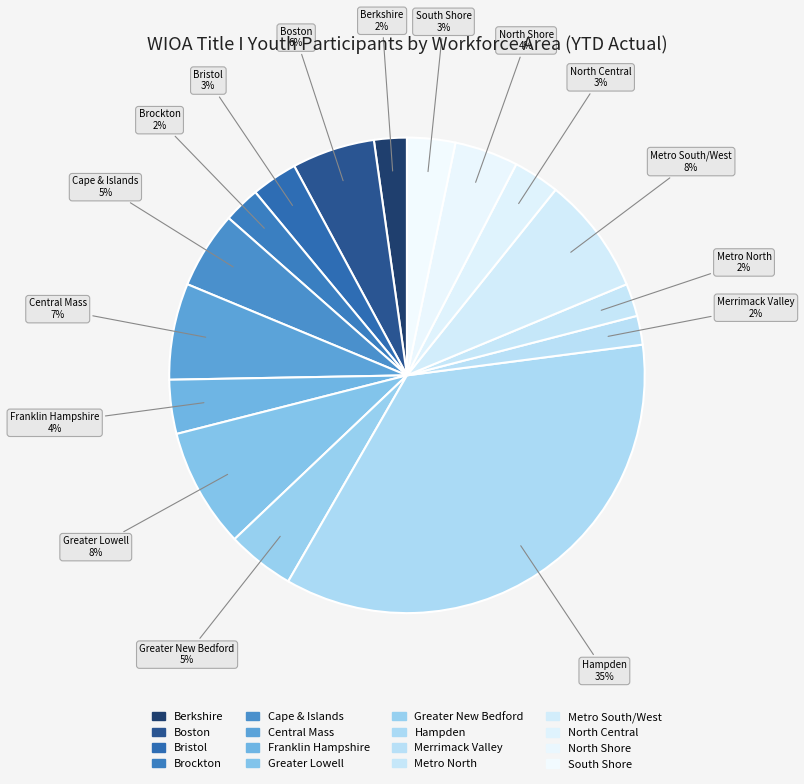

Is it true that Franklin Hampshire is 4% of the pie?

True